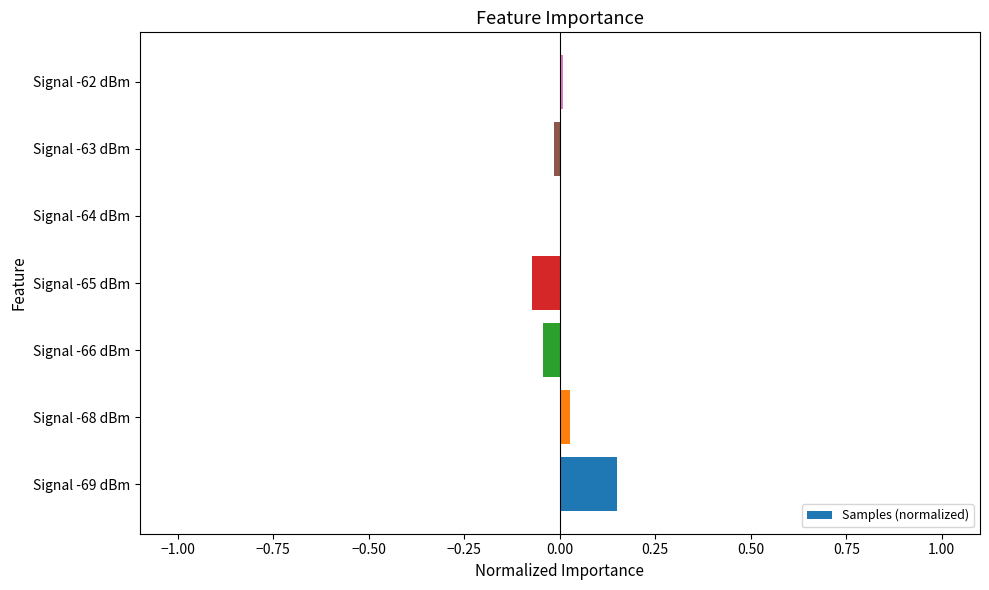

Is it true that the value at Signal -62 dBm is 0.0?

True